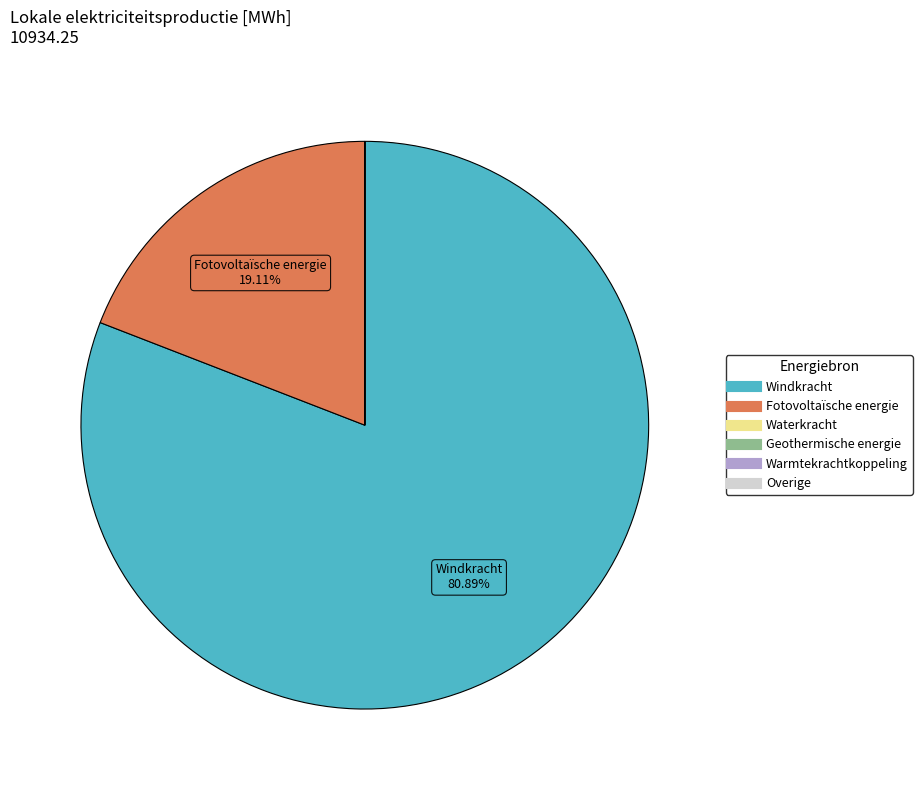

Does any single category account for the majority?

Yes